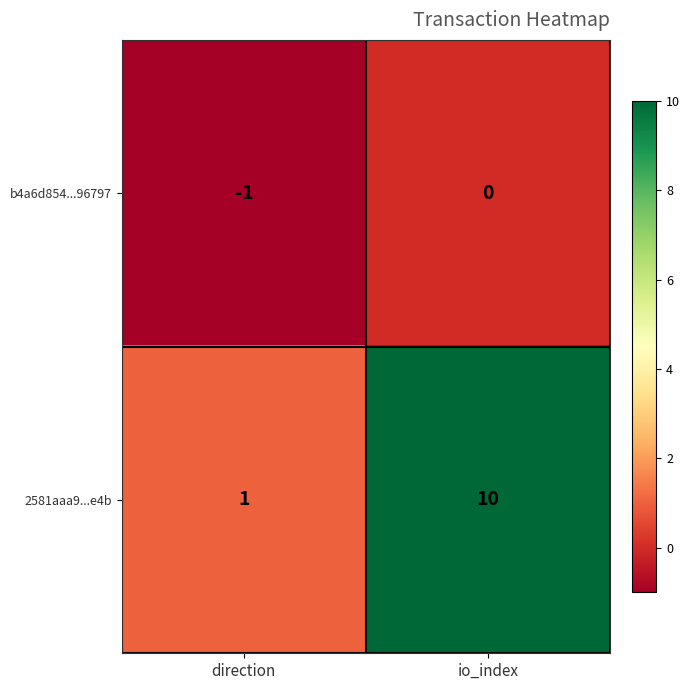

What is the spread (max minus min) of values at direction?

2